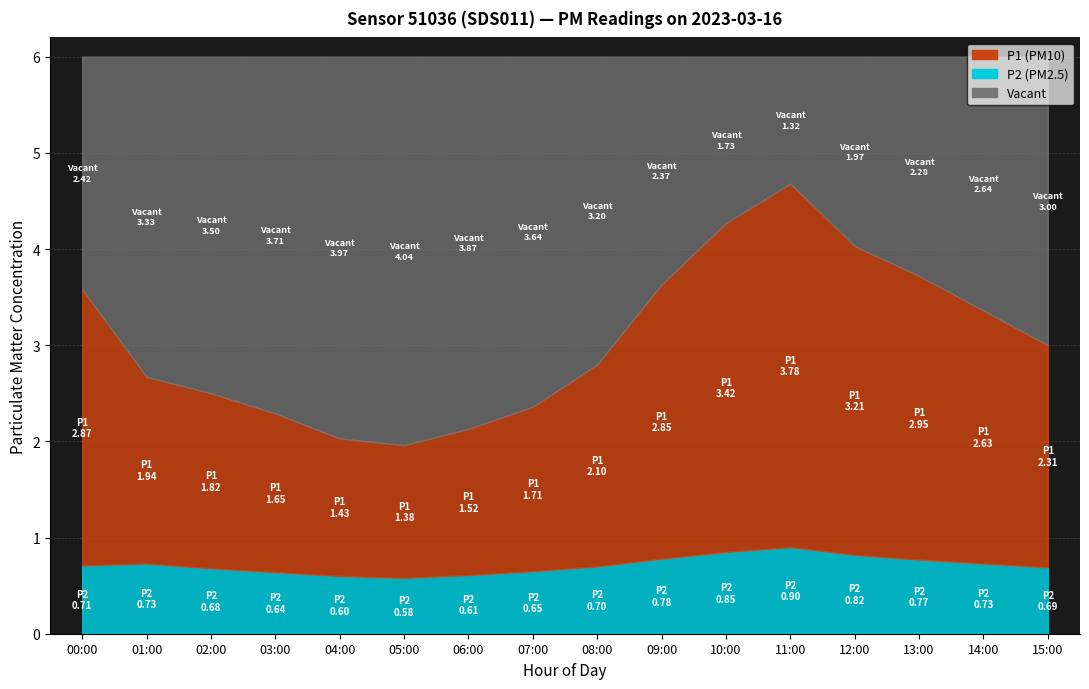

True or false: P1 and P2 cross at least once.

False